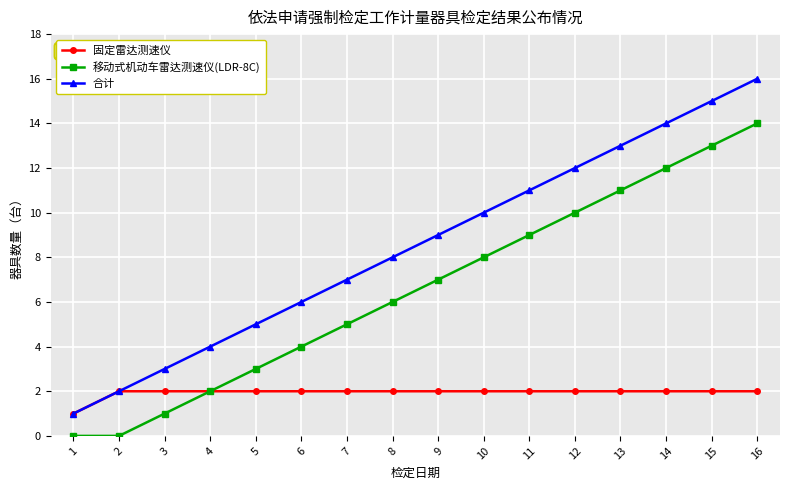

True or false: 合计 and 移动式机动车雷达测速仪(LDR-8C) cross at least once.

False